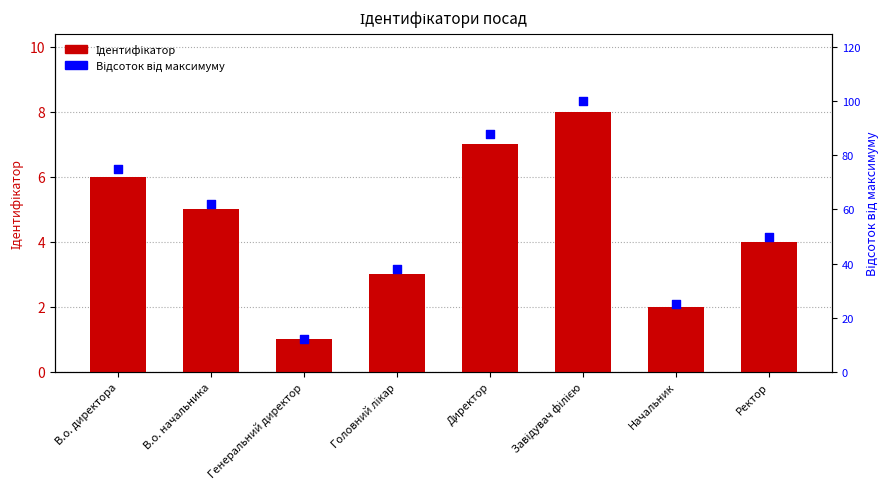

What are all the series names shown in the legend?

Ідентифікатор, Відсоток від максимуму